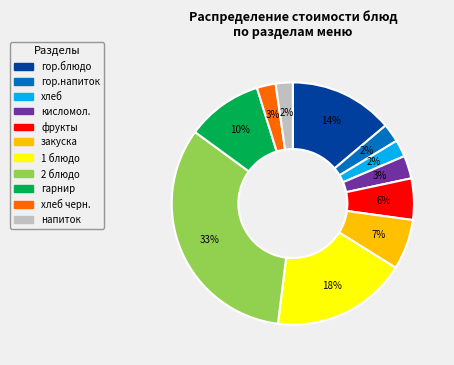

To the nearest percent, what is the average slice percentage?

9%